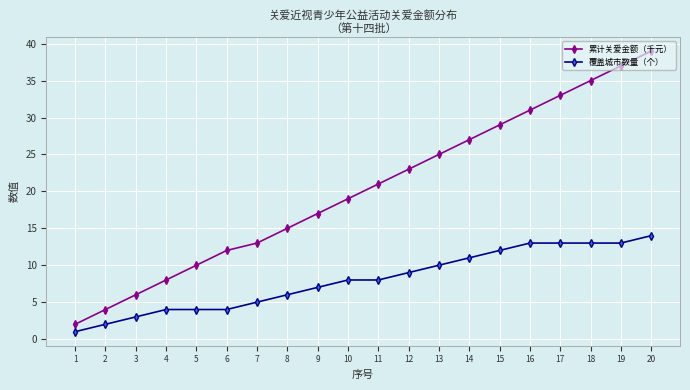

Which series has the widest spread of values?

累计关爱金额（千元）